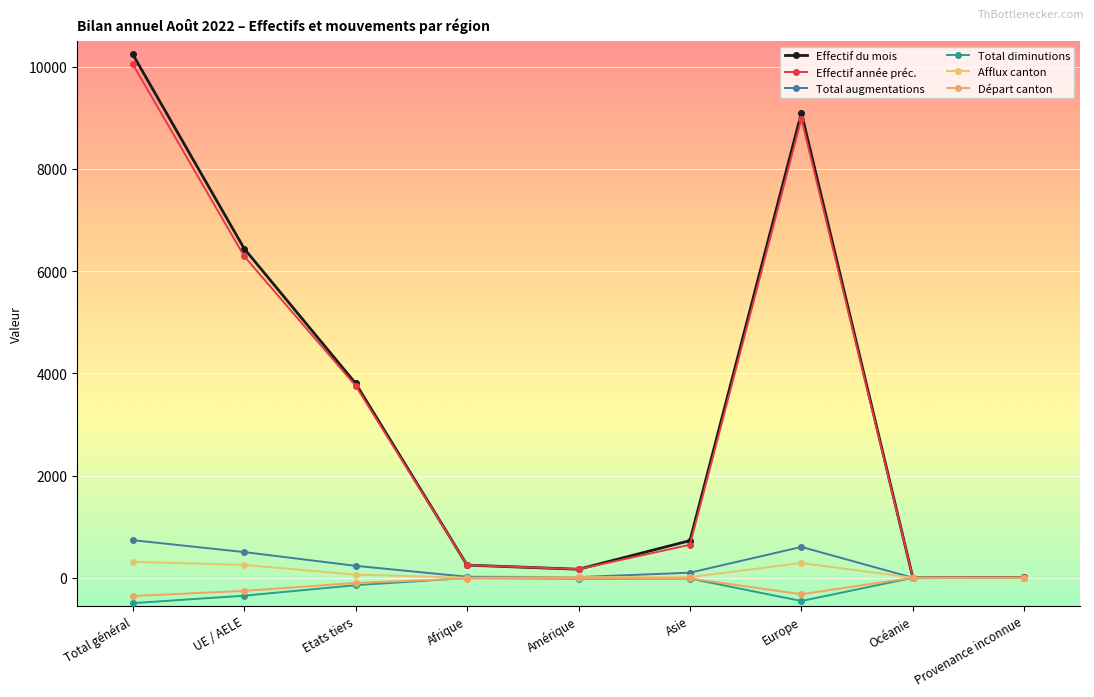

What is the total value across all series at Amérique?

332